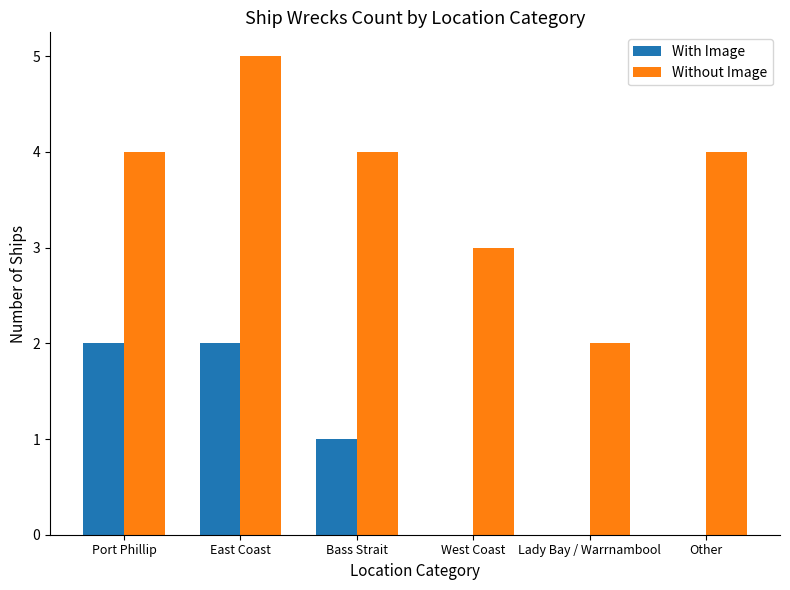

How many groups of bars are there?

6